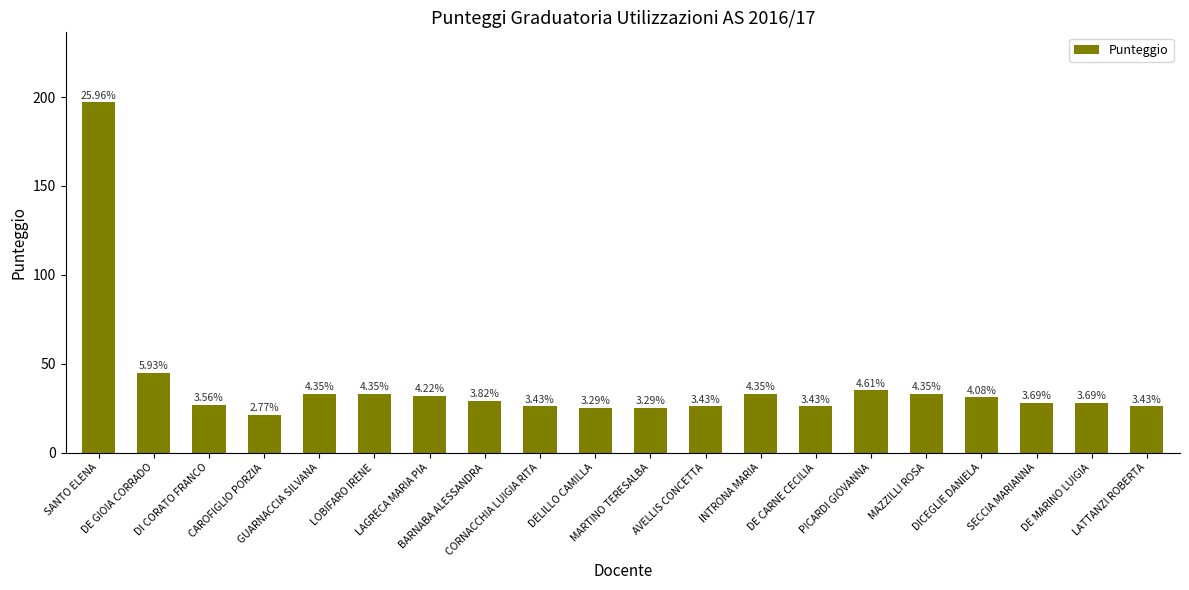

How many bars are there in total?

20